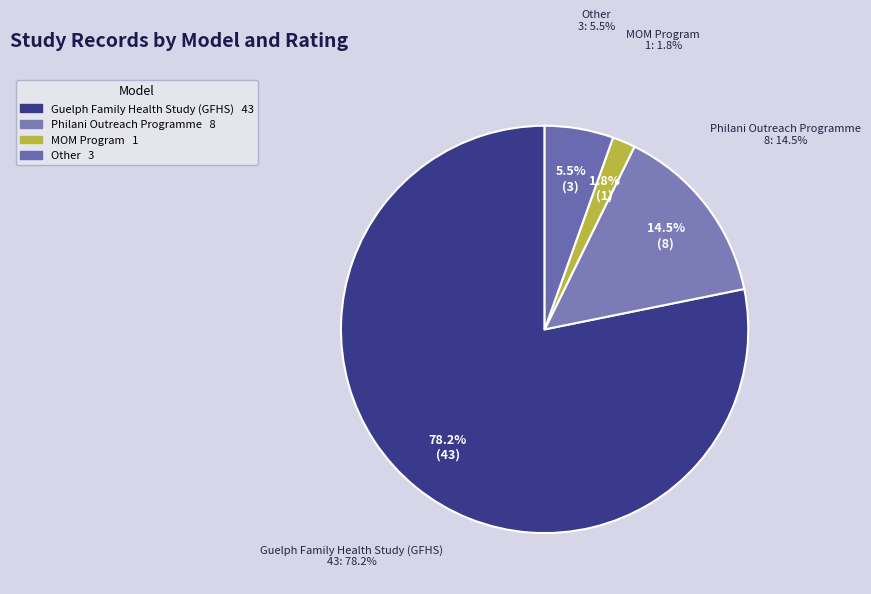

Combined, do Philani Outreach Programme (Does not pass screens) and Philani Outreach Programme (Low) account for over 50%?

No